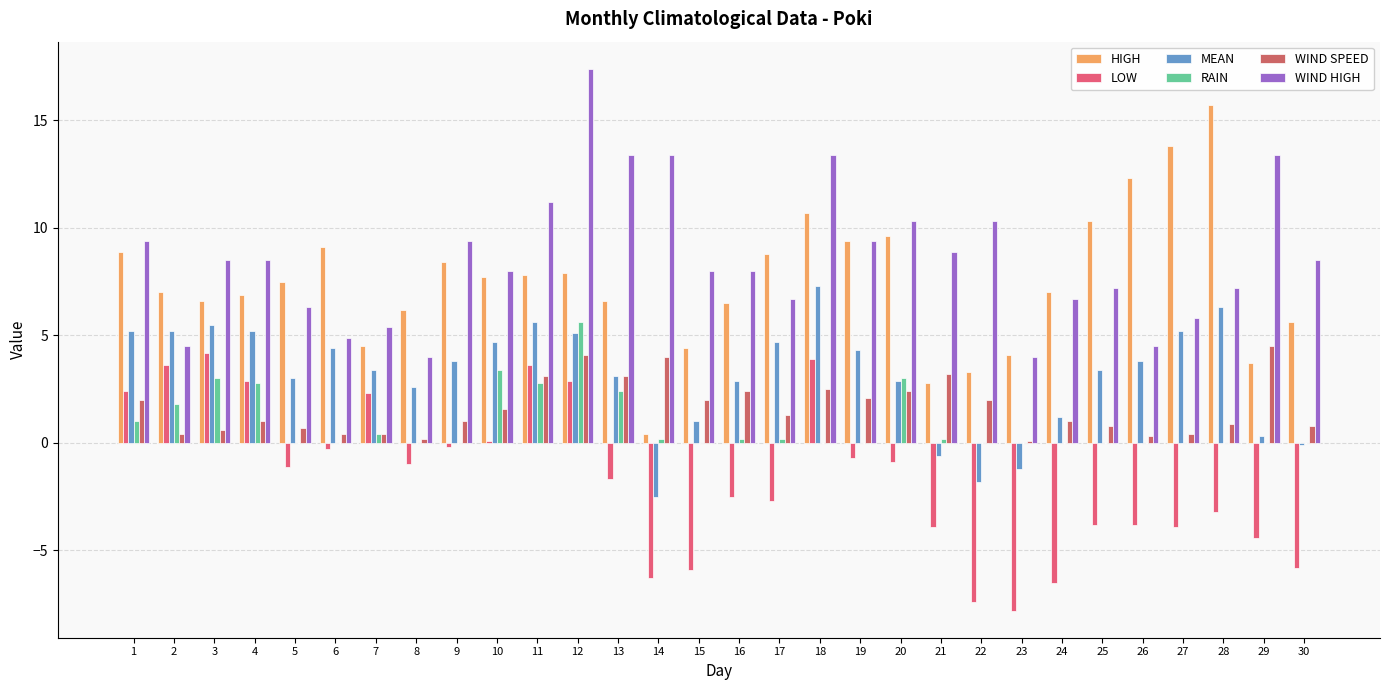

The value of WIND HIGH at 17 is 1.6. True or false?

False